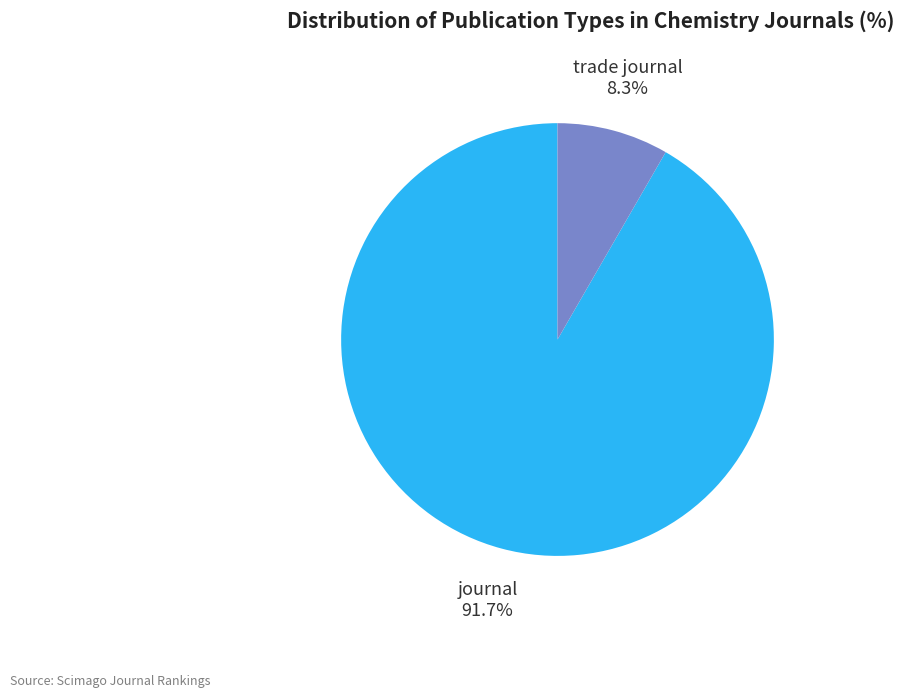

Which slice represents more than half of the pie?

journal